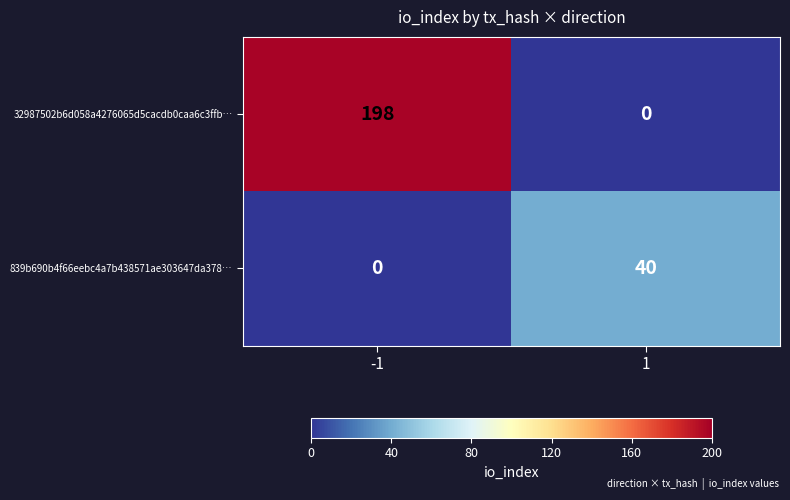

Reading left to right, transcribe all the data shown in this chart.

32987502b6d058a4276065d5cacdb0caa6c3ffb…: -1=198	1=0
839b690b4f66eebc4a7b438571ae303647da378…: -1=0	1=40